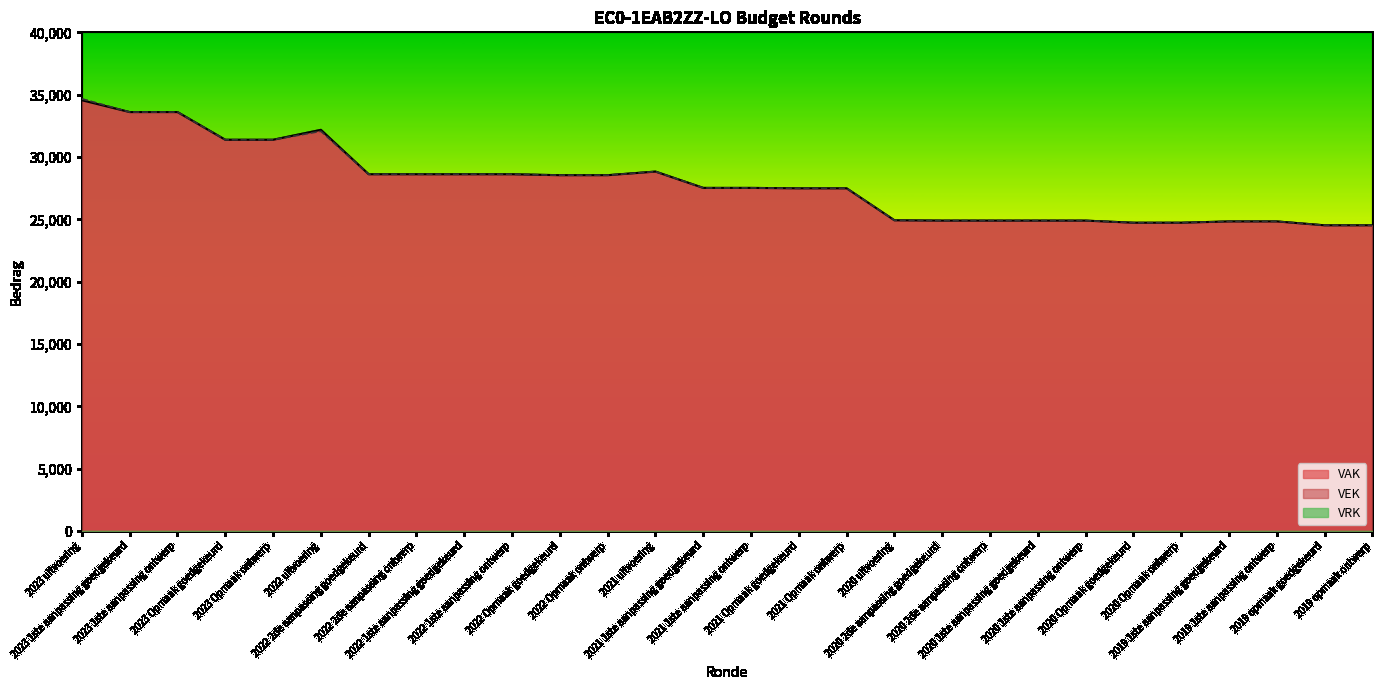

What is the value of the VAK point at the 18th from the left?

24924